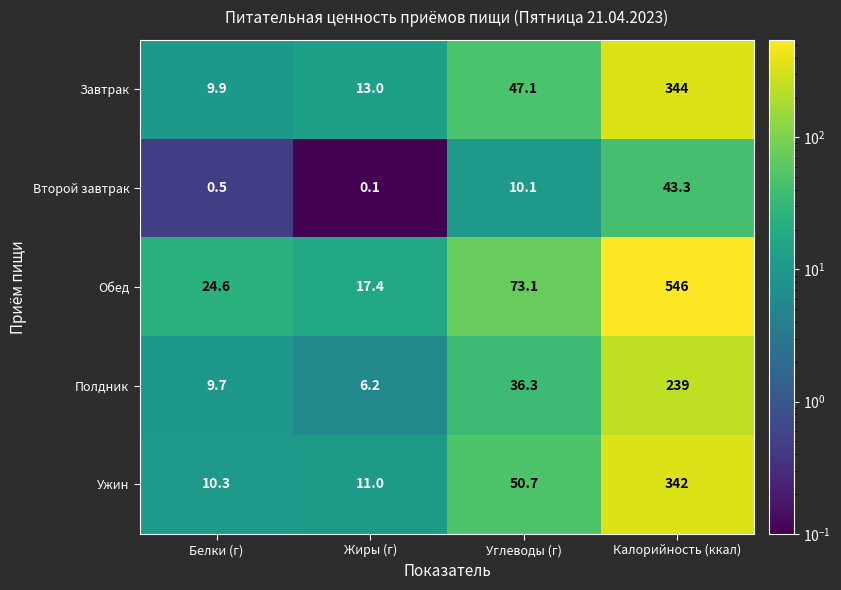

What is the difference between the maximum and second lowest values in the Обед series?

521.4